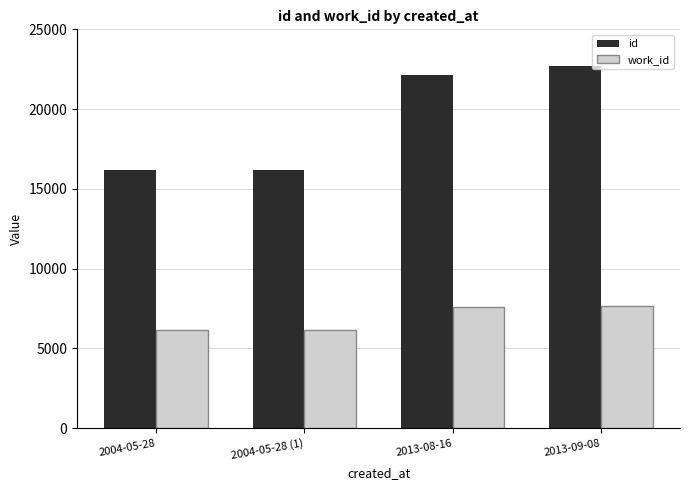

What is the value of the work_id bar at the 3rd from the left?

7588